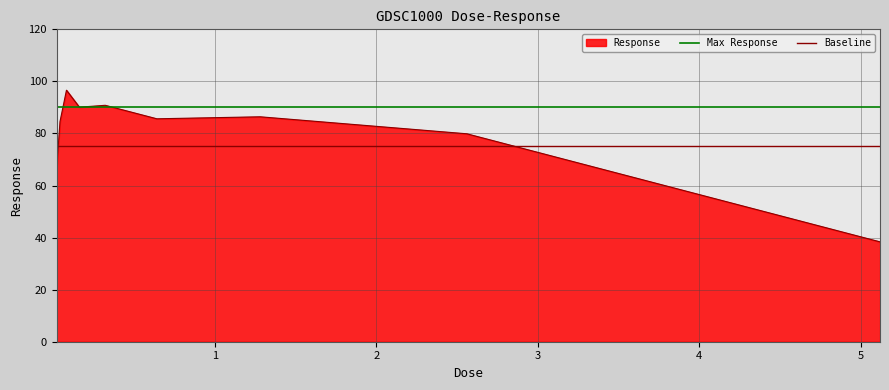

What is the sum of the Baseline values at 1 and 0?

150